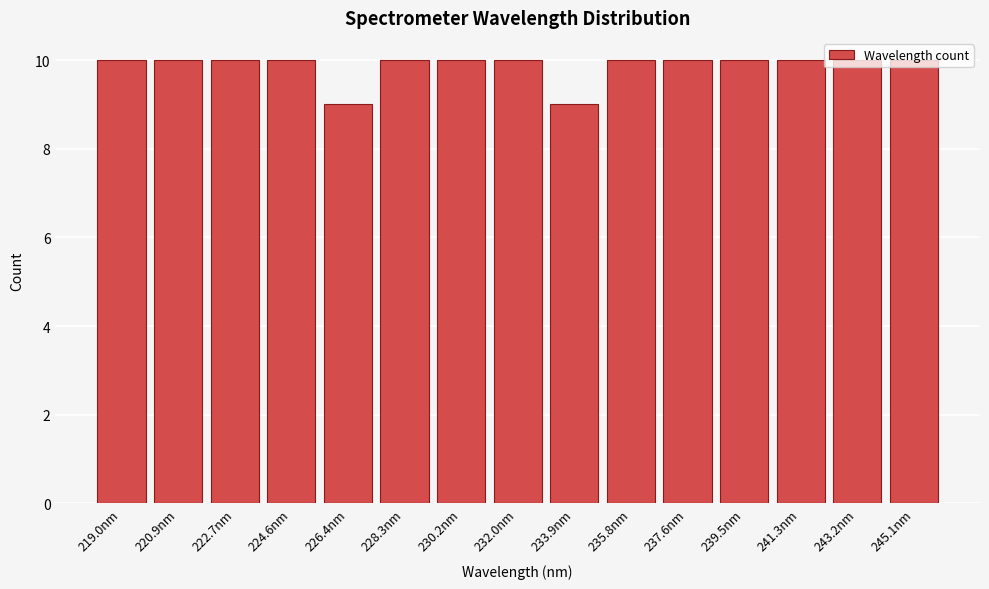

What position from the right is 245.1nm?

1